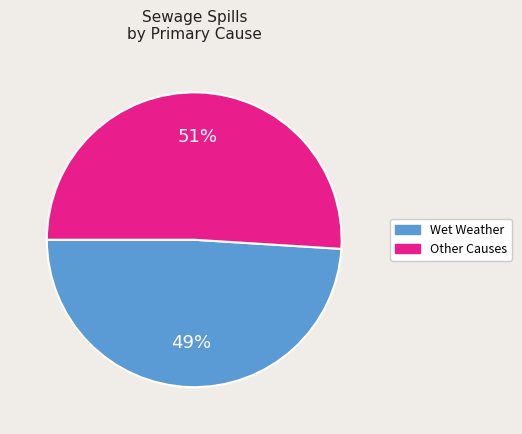

To the nearest percent, what is the average slice percentage?

50%